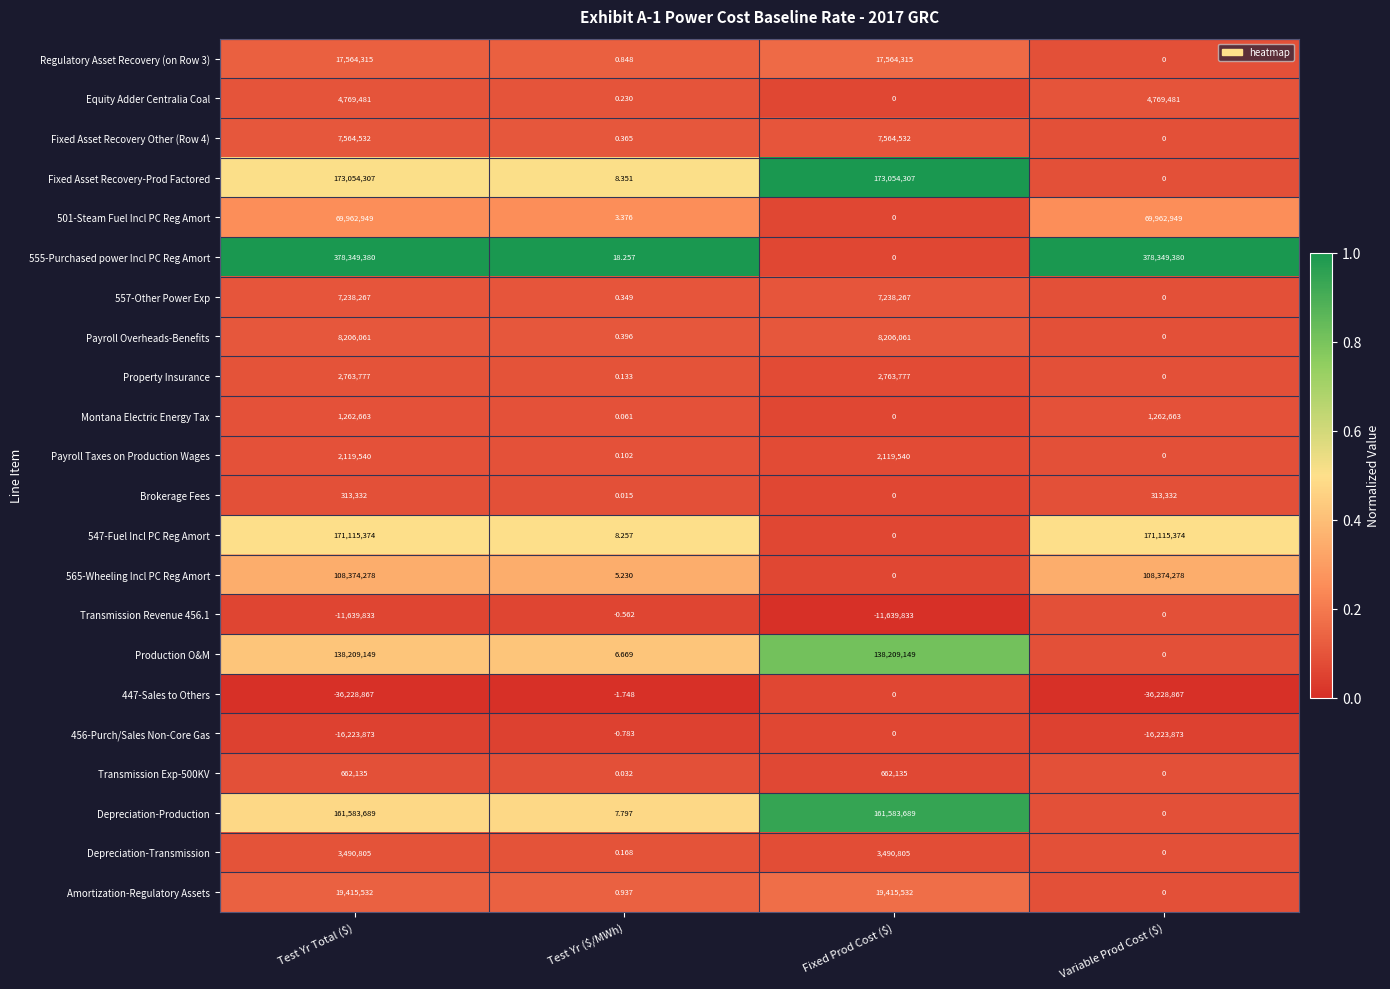

At Test Yr Total ($), list the series in order from smallest to largest.

447-Sales to Others, 456-Purch/Sales Non-Core Gas, Transmission Revenue 456.1, Brokerage Fees, Transmission Exp-500KV, Montana Electric Energy Tax, Payroll Taxes on Production Wages, Property Insurance, Depreciation-Transmission, Equity Adder Centralia Coal, 557-Other Power Exp, Fixed Asset Recovery Other (Row 4), Payroll Overheads-Benefits, Regulatory Asset Recovery (on Row 3), Amortization-Regulatory Assets, 501-Steam Fuel Incl PC Reg Amort, 565-Wheeling Incl PC Reg Amort, Production O&M, Depreciation-Production, 547-Fuel Incl PC Reg Amort, Fixed Asset Recovery-Prod Factored, 555-Purchased power Incl PC Reg Amort